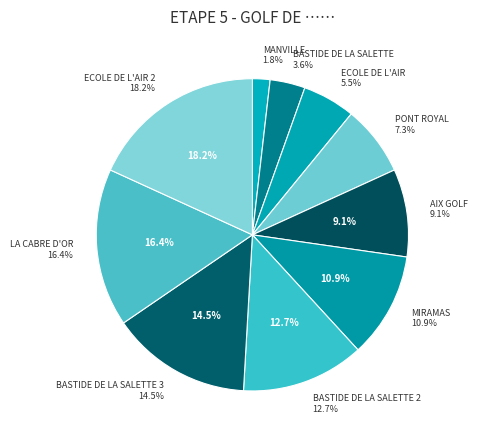

Which slice is the largest?

ECOLE DE L'AIR 2